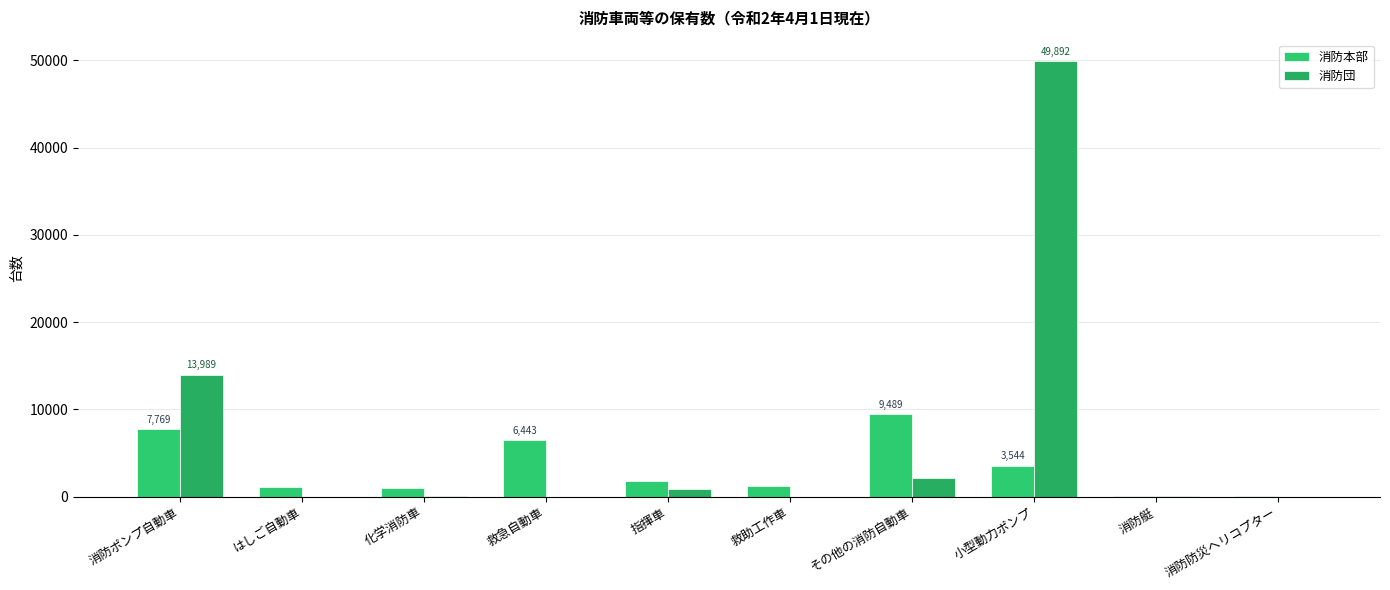

How many distinct data groups are displayed?

2